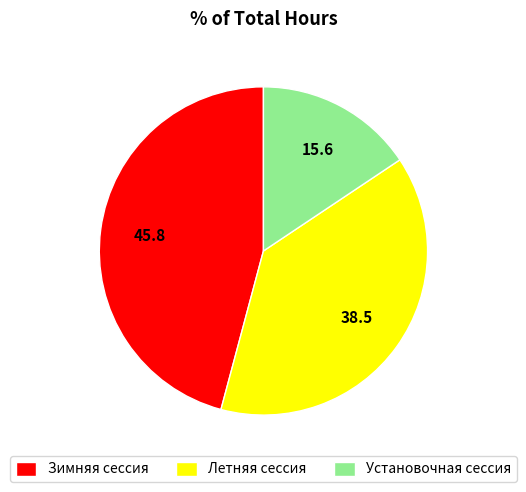

Which slice is the largest?

Зимняя сессия